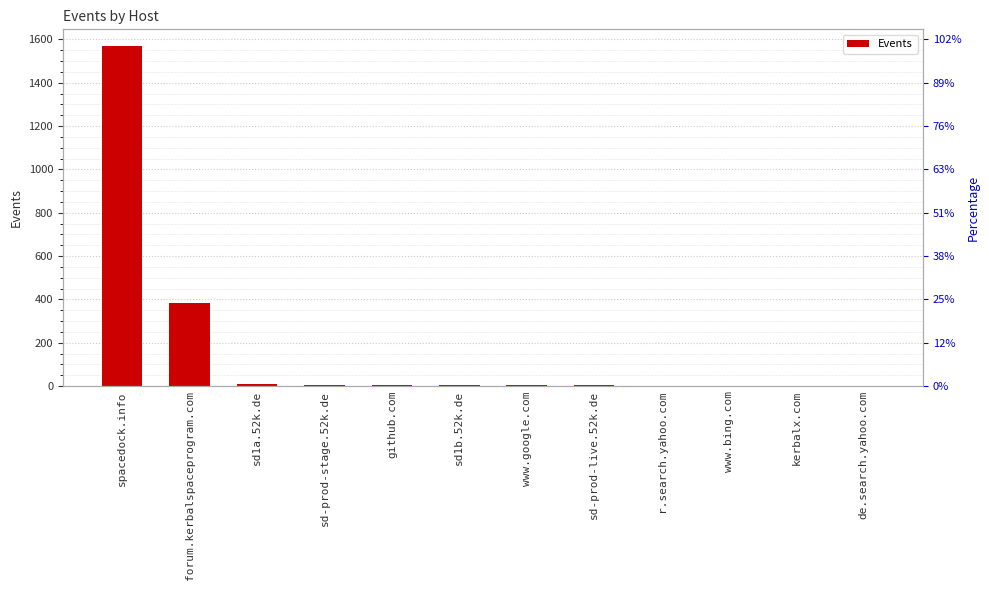

Which category has the highest value across all series?

spacedock.info